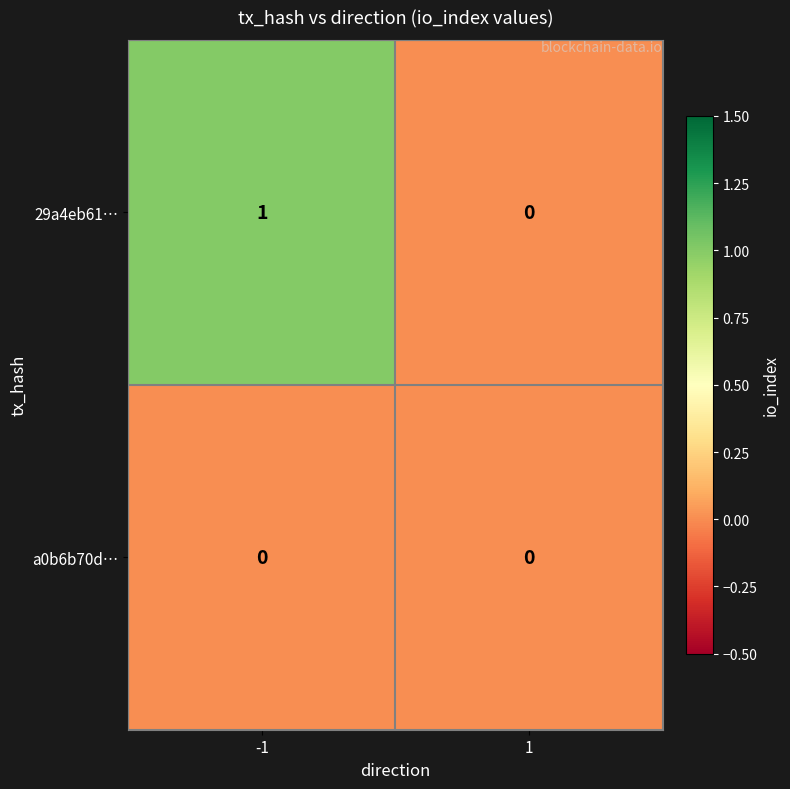

At which category does the chart reach its peak across all series?

-1